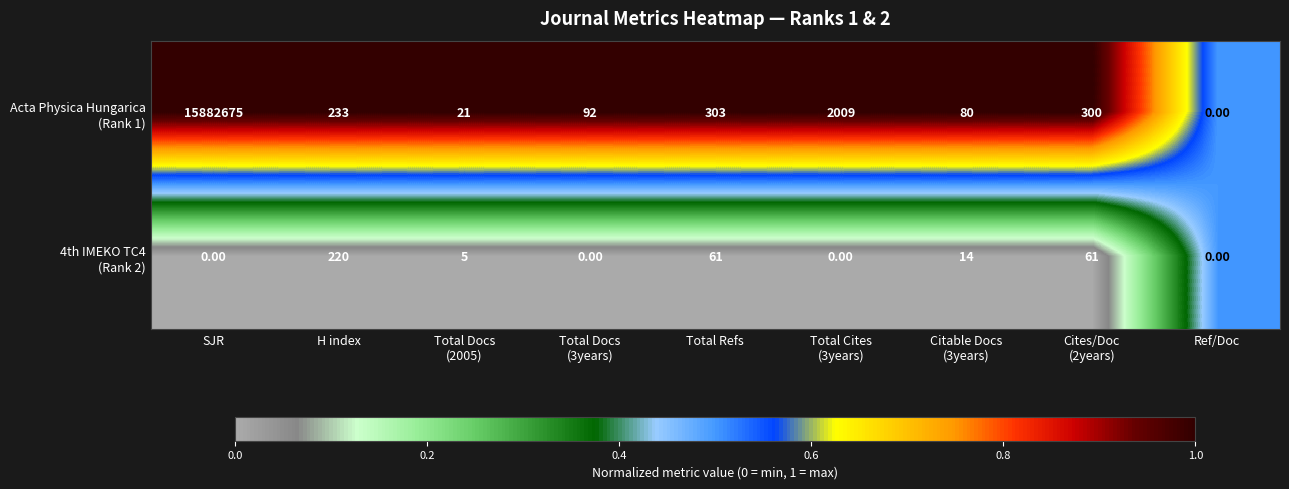

At which category is the sum across all series the highest?

SJR